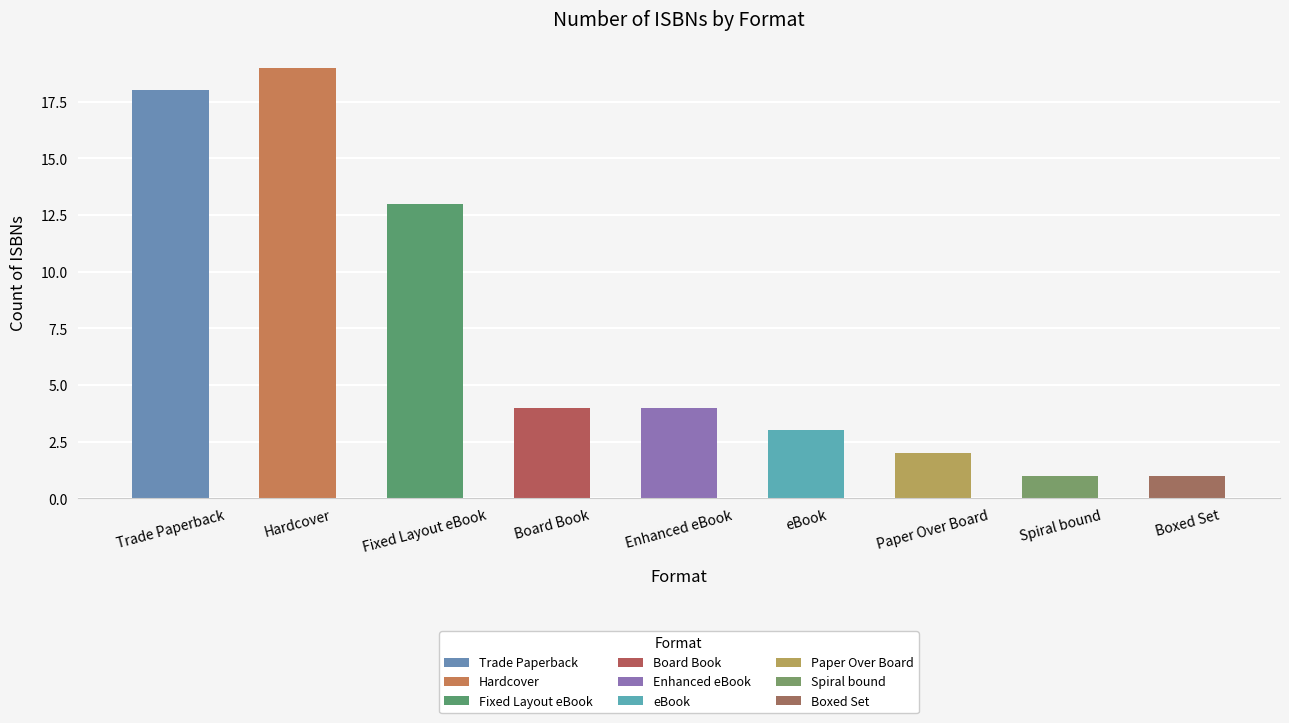

List the labels in order of value, smallest first.

Spiral bound, Boxed Set, Paper Over Board, eBook, Board Book, Enhanced eBook, Fixed Layout eBook, Trade Paperback, Hardcover